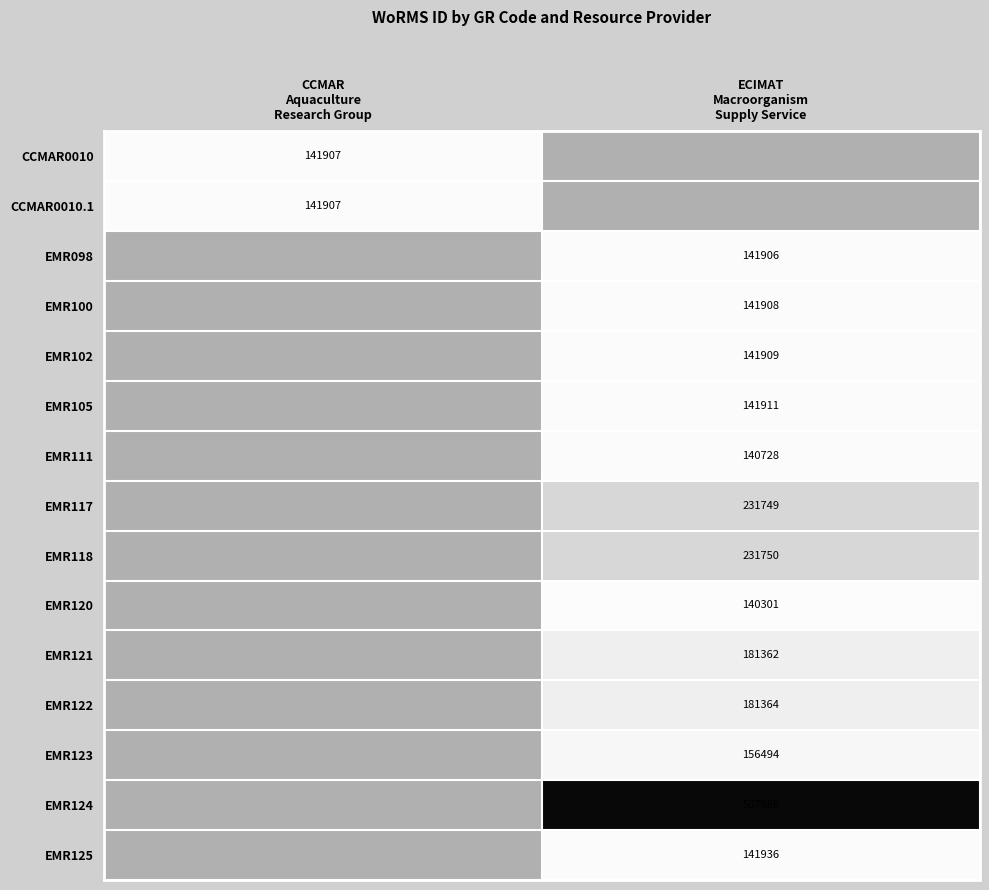

At which category does the chart reach its peak across all series?

ECIMAT
Macroorganism
Supply Service